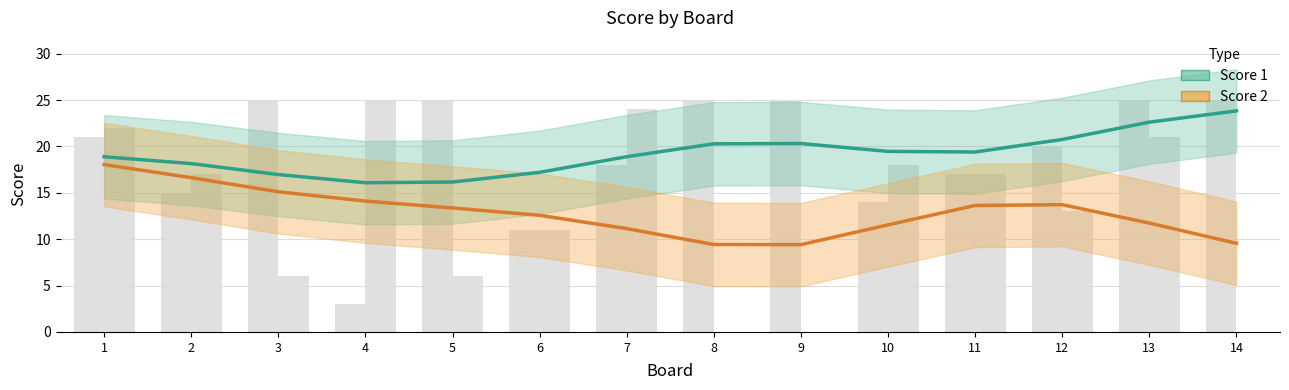

At which category does the chart reach its peak across all series?

14